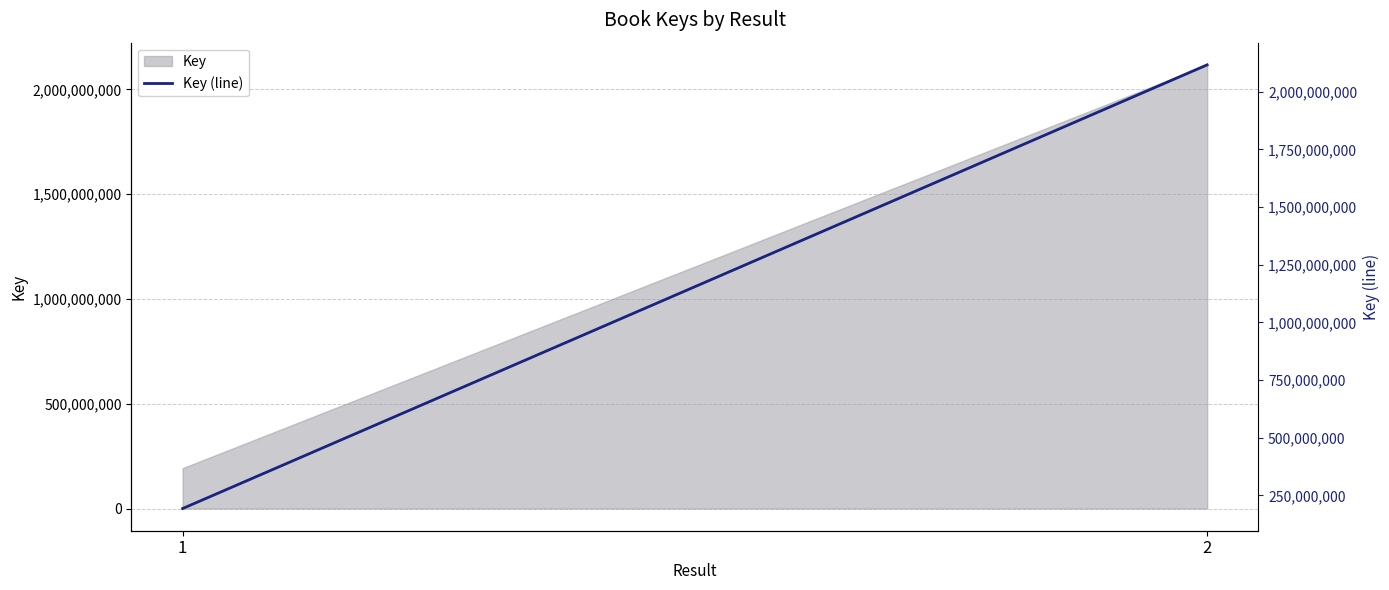

What is the change in value from 1 to 2?

+1924194172